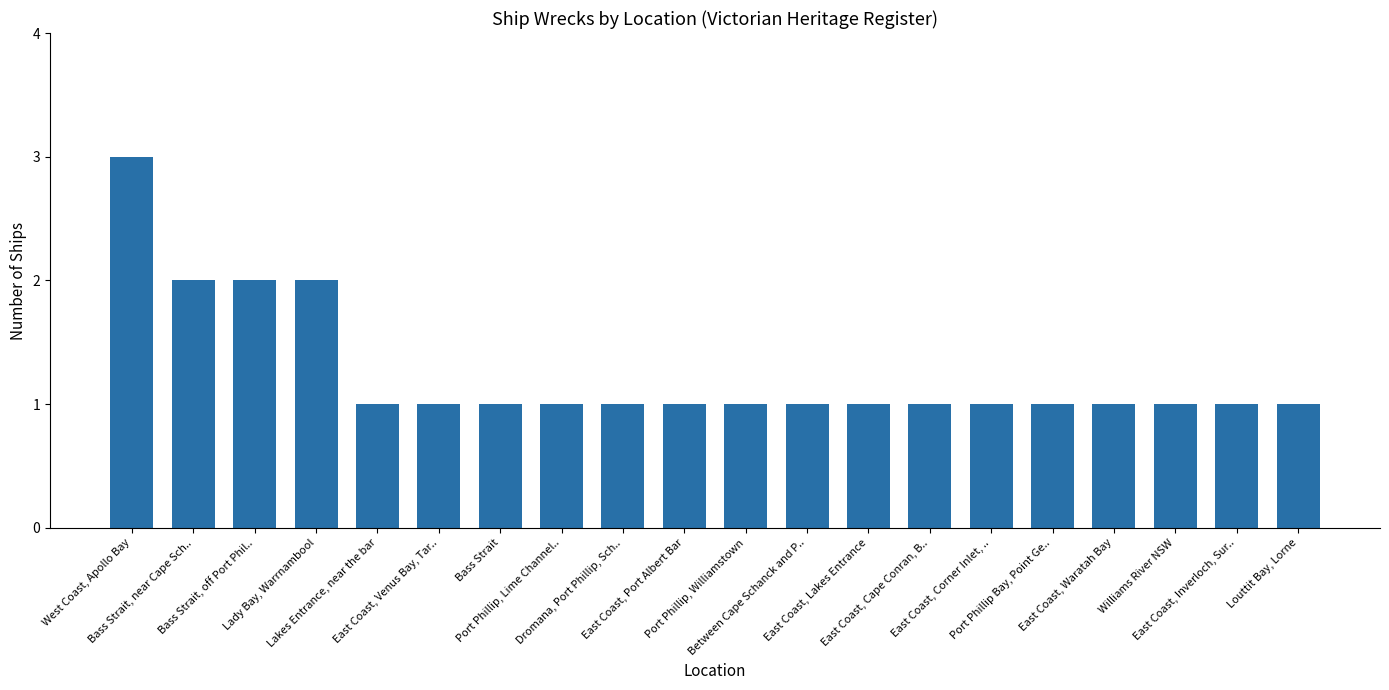

What is the greatest value displayed?

3